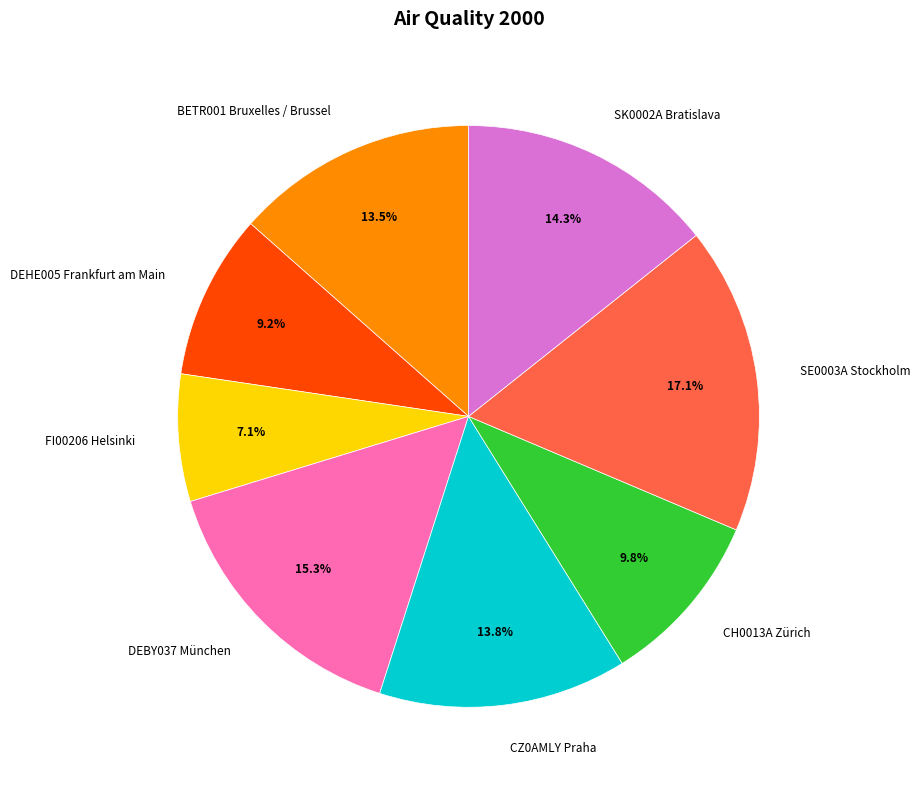

Is there a majority slice in this chart?

No